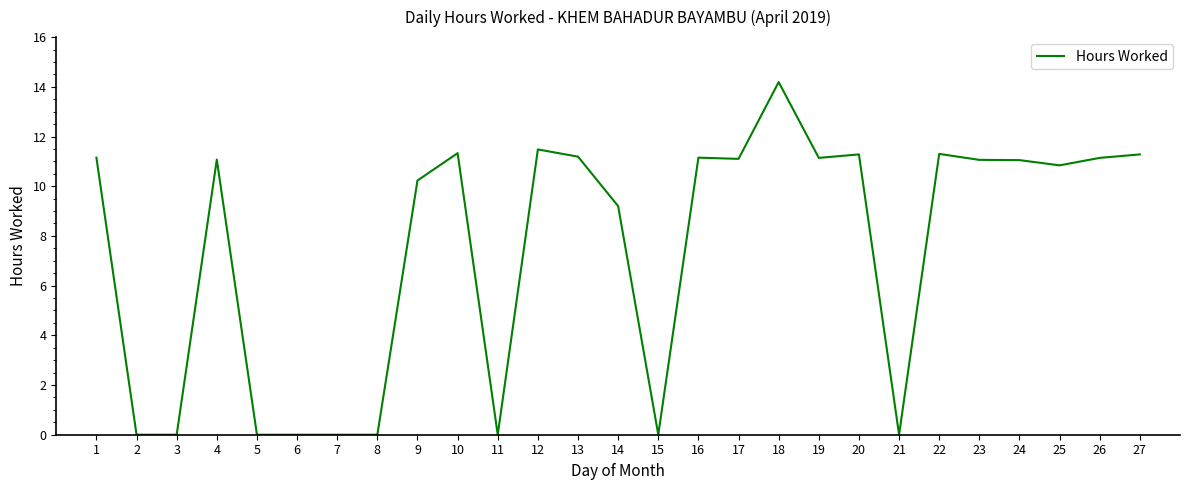

Where is the data nearest to the value 7?

14